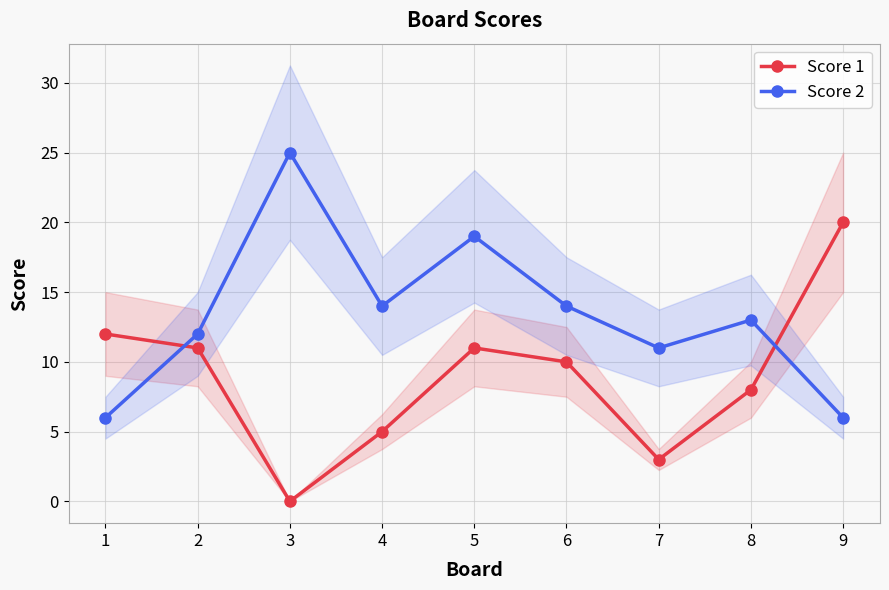

What is the difference between the maximum and second lowest values in the Score 1 series?

17